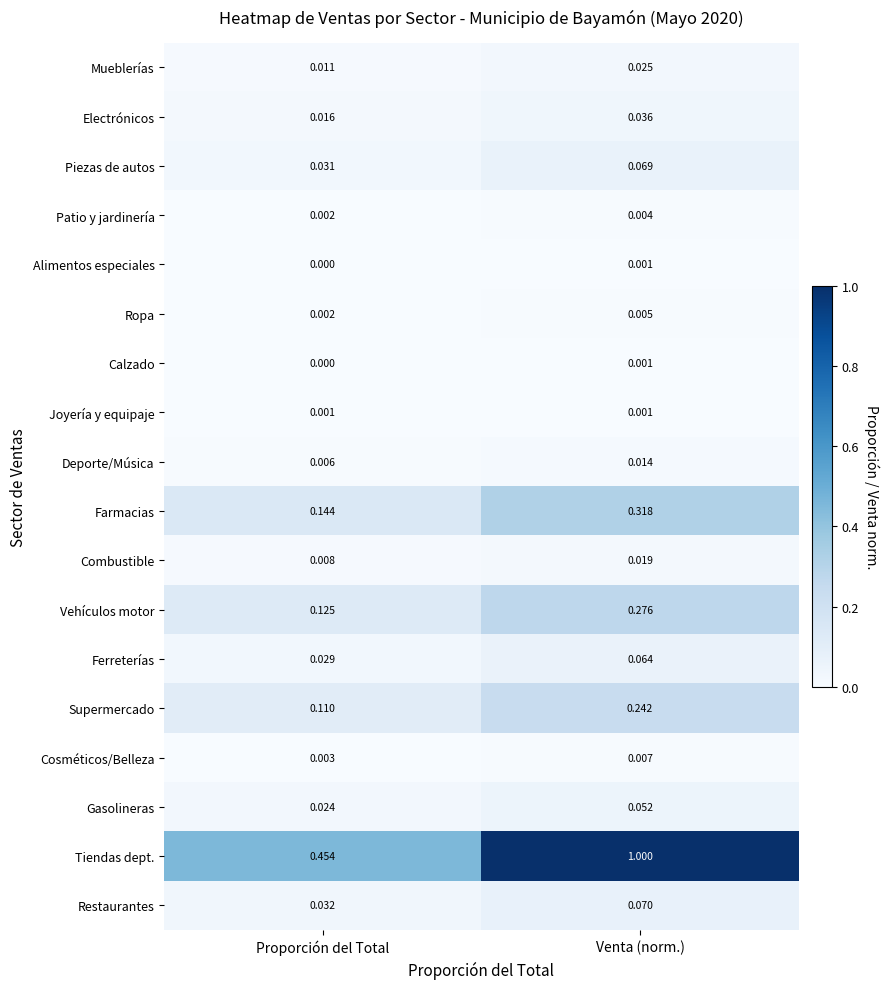

At which label does Gasolineras reach its minimum?

Proporción del Total